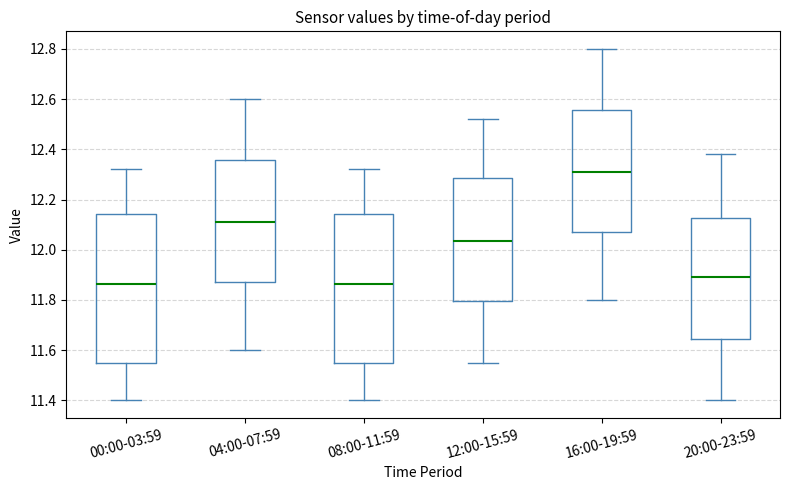

Reading left to right, transcribe this box plot: for each box, give where its median line is, the range the box spans, and where its two whiskers end, as read against the y-axis. The values are not printed on the chart, so give them approximately, as read against the axis.

00:00-03:59: median 11.86, box 11.56 to 12.14, whiskers 11.40 to 12.32
04:00-07:59: median 12.12, box 11.88 to 12.36, whiskers 11.60 to 12.60
08:00-11:59: median 11.86, box 11.56 to 12.14, whiskers 11.40 to 12.32
12:00-15:59: median 12.04, box 11.80 to 12.28, whiskers 11.56 to 12.52
16:00-19:59: median 12.32, box 12.08 to 12.56, whiskers 11.80 to 12.80
20:00-23:59: median 11.90, box 11.64 to 12.12, whiskers 11.40 to 12.38